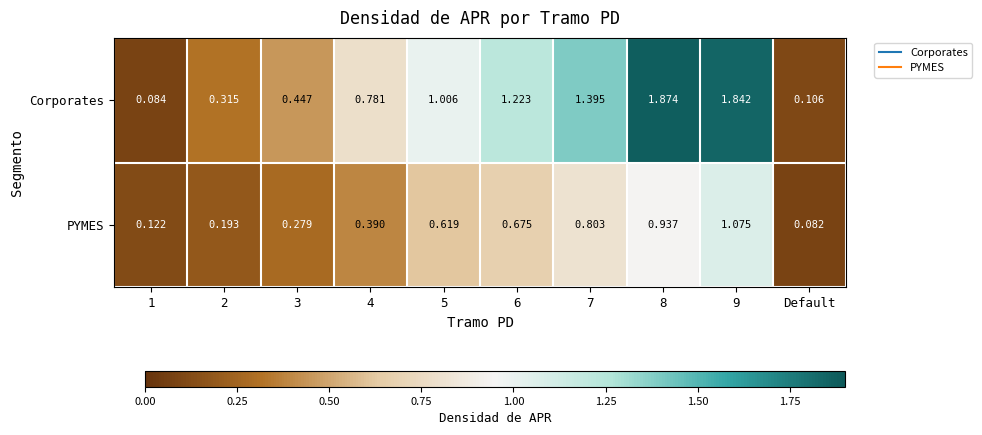

How many distinct data groups are displayed?

2